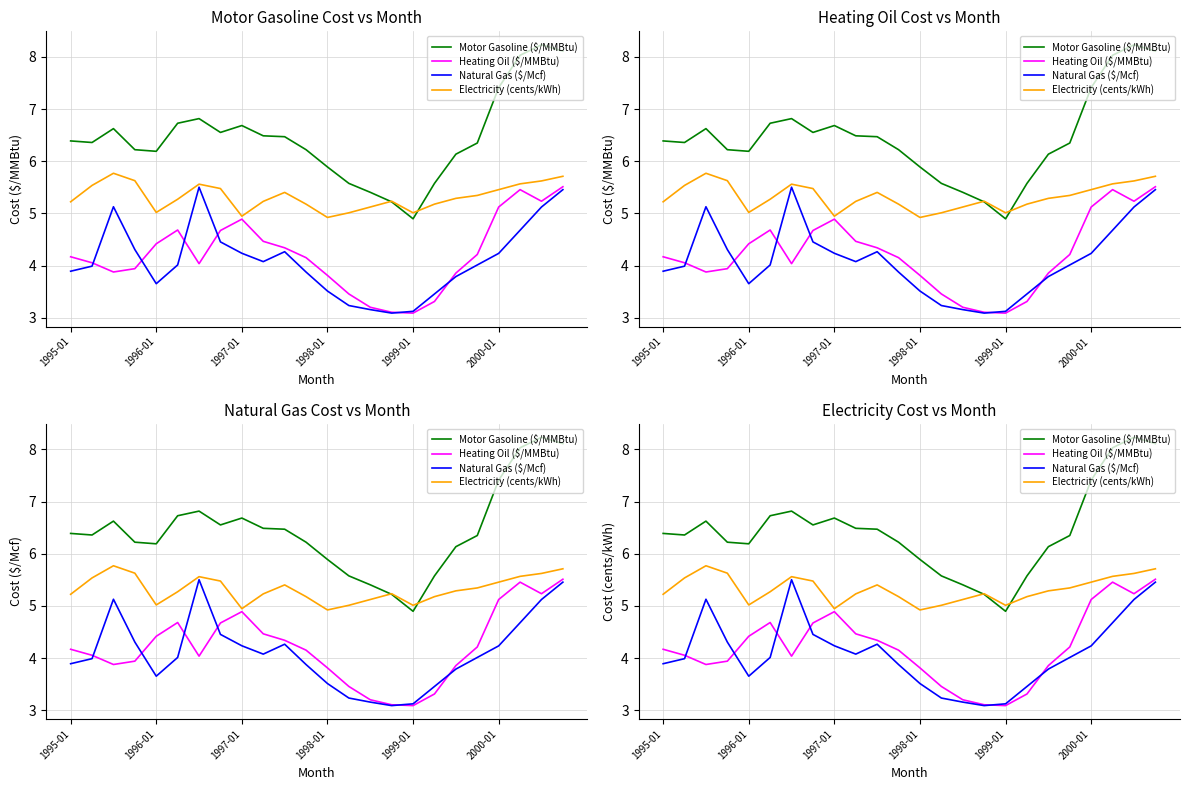

How many series are shown in this chart?

4